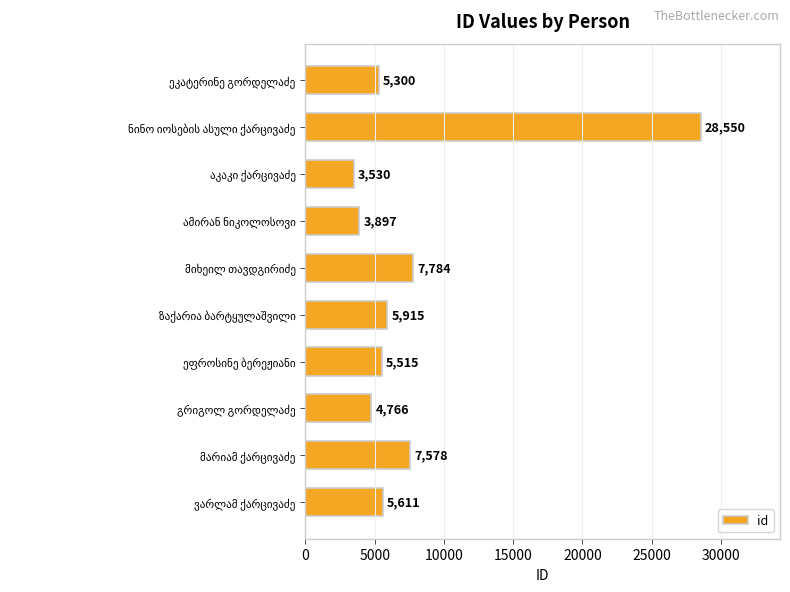

What is the minimum value shown in the chart?

3530